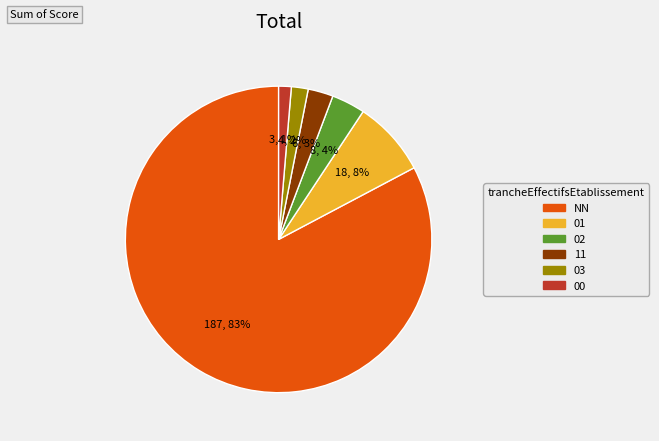

Which slice is the largest?

NN